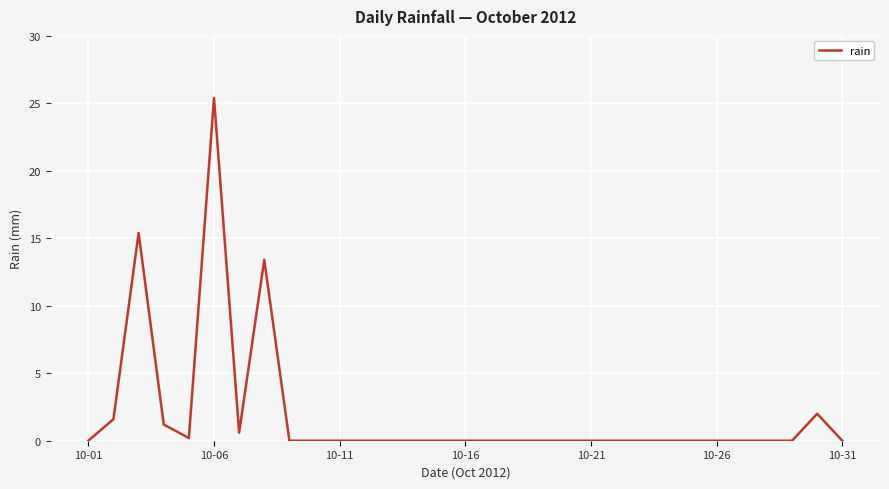

What is the difference between the maximum and minimum values?

25.4